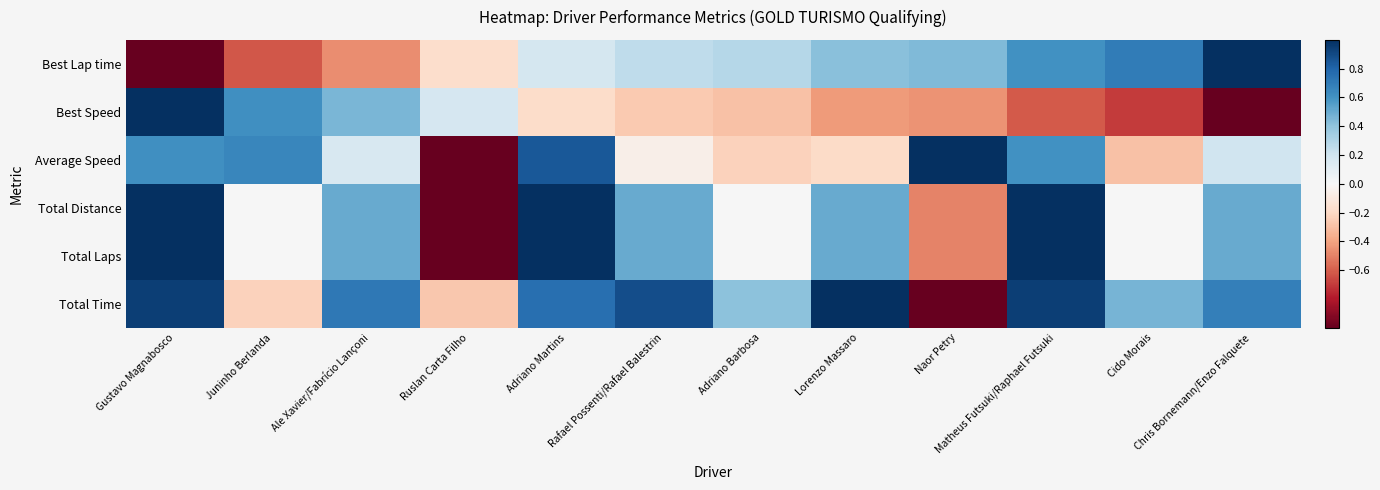

At which category does the chart reach its minimum across all series?

Gustavo Magnabosco